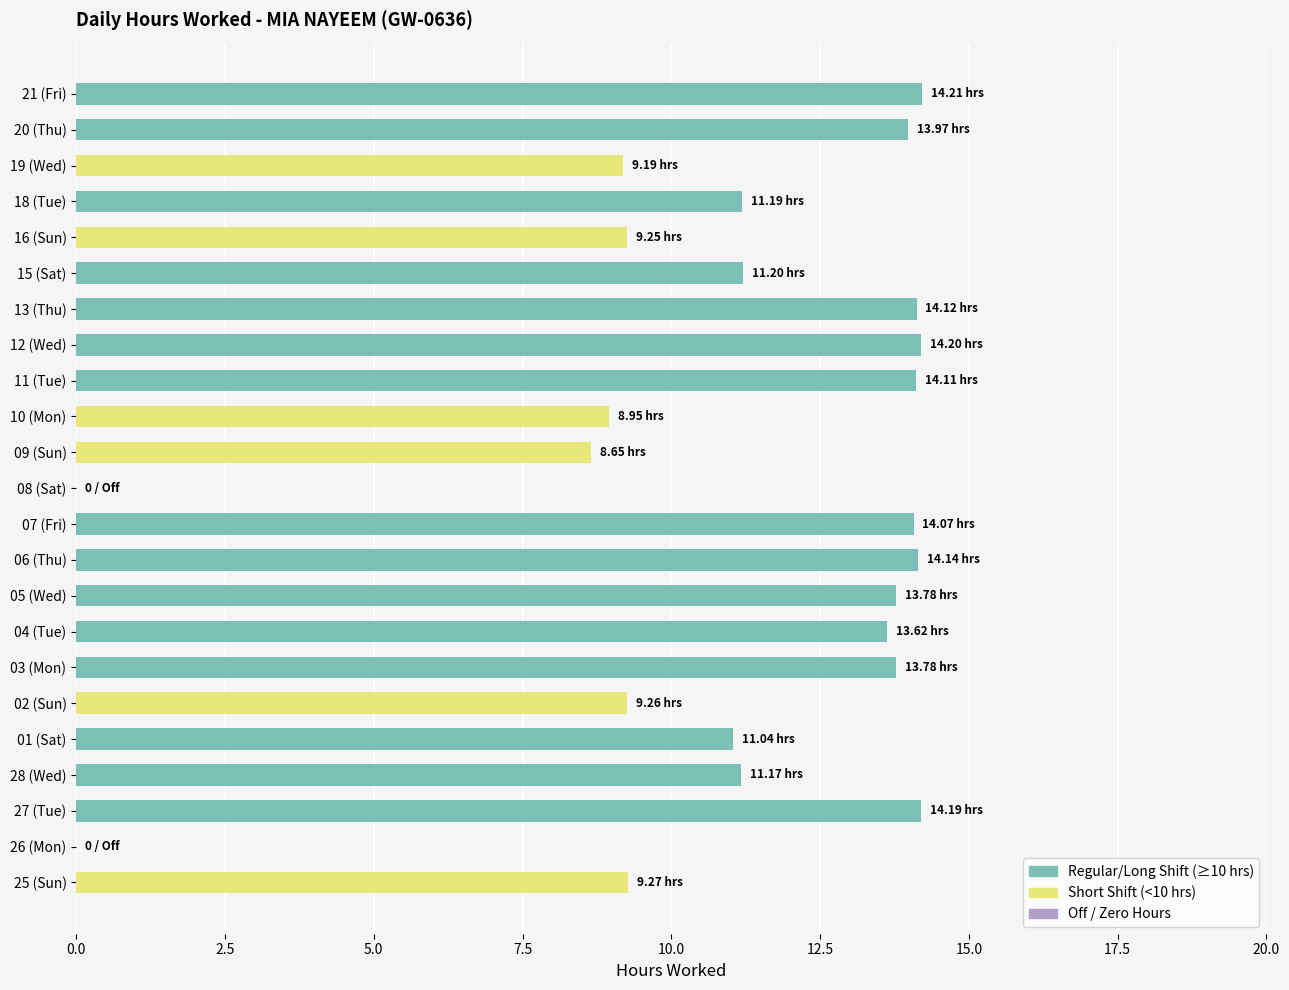

What is the change in value from 11 (Tue) to 18 (Tue)?

-2.9